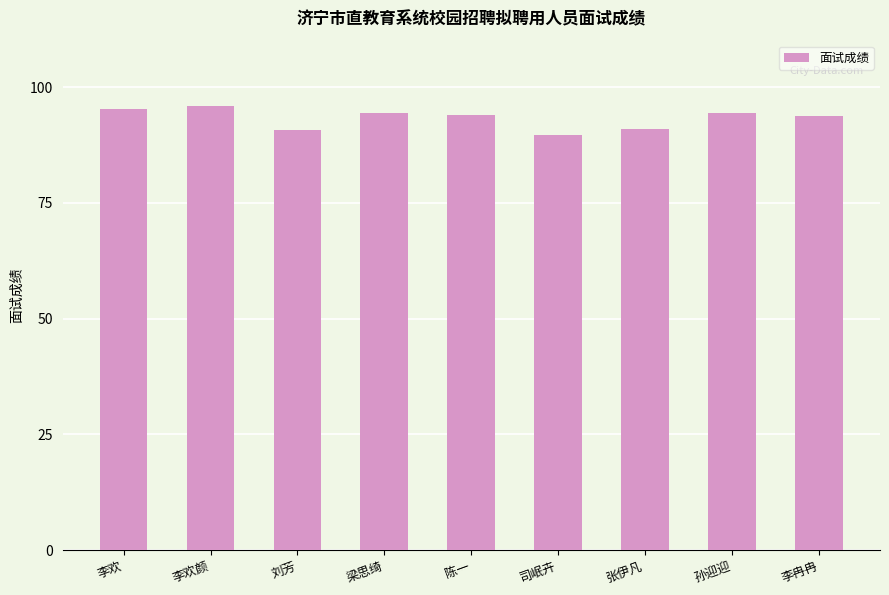

Which category has the lowest value across all series?

司岷卉